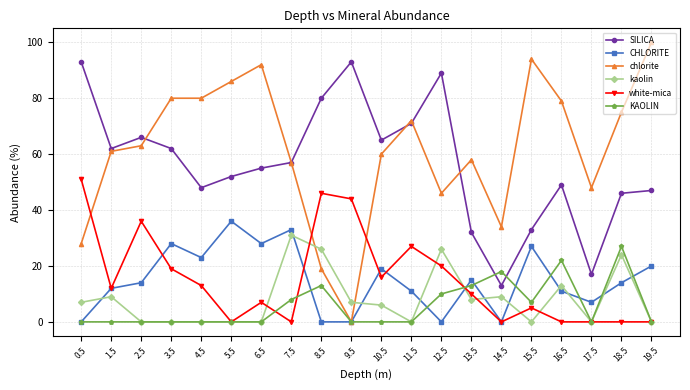

Reading left to right, transcribe all the data shown in this chart.

SILICA: 0.5=93	1.5=62	2.5=66	3.5=62	4.5=48	5.5=52	6.5=55	7.5=57	8.5=80	9.5=93	10.5=65	11.5=71	12.5=89	13.5=32	14.5=13	15.5=33	16.5=49	17.5=17	18.5=46	19.5=47
CHLORITE: 0.5=0	1.5=12	2.5=14	3.5=28	4.5=23	5.5=36	6.5=28	7.5=33	8.5=0	9.5=0	10.5=19	11.5=11	12.5=0	13.5=15	14.5=0	15.5=27	16.5=11	17.5=7	18.5=14	19.5=20
chlorite: 0.5=28	1.5=61	2.5=63	3.5=80	4.5=80	5.5=86	6.5=92	7.5=57	8.5=19	9.5=0	10.5=60	11.5=72	12.5=46	13.5=58	14.5=34	15.5=94	16.5=79	17.5=48	18.5=75	19.5=100
kaolin: 0.5=7	1.5=9	2.5=0	3.5=0	4.5=0	5.5=0	6.5=0	7.5=31	8.5=26	9.5=7	10.5=6	11.5=0	12.5=26	13.5=8	14.5=9	15.5=0	16.5=13	17.5=0	18.5=24	19.5=0
white-mica: 0.5=51	1.5=12	2.5=36	3.5=19	4.5=13	5.5=0	6.5=7	7.5=0	8.5=46	9.5=44	10.5=16	11.5=27	12.5=20	13.5=10	14.5=0	15.5=5	16.5=0	17.5=0	18.5=0	19.5=0
KAOLIN: 0.5=0	1.5=0	2.5=0	3.5=0	4.5=0	5.5=0	6.5=0	7.5=8	8.5=13	9.5=0	10.5=0	11.5=0	12.5=10	13.5=13	14.5=18	15.5=7	16.5=22	17.5=0	18.5=27	19.5=0